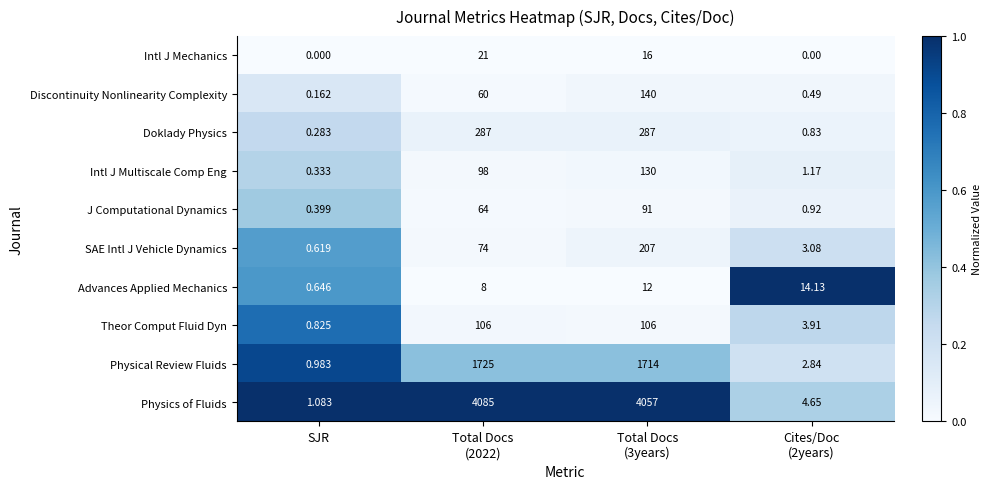

Rank the series by their maximum value, from highest to lowest.

Physics of Fluids, Physical Review Fluids, Doklady Physics, SAE Intl J Vehicle Dynamics, Discontinuity Nonlinearity Complexity, Intl J Multiscale Comp Eng, Theor Comput Fluid Dyn, J Computational Dynamics, Intl J Mechanics, Advances Applied Mechanics